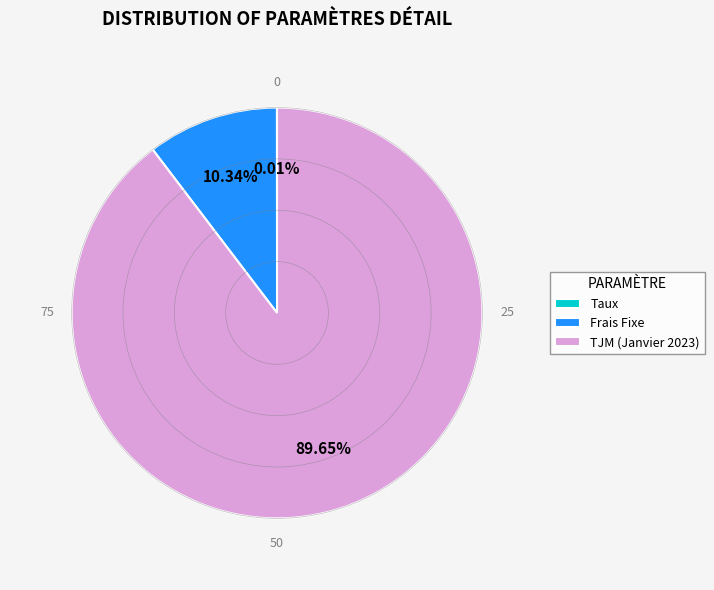

Between TJM (Janvier 2023) and Frais Fixe, which is larger?

TJM (Janvier 2023)